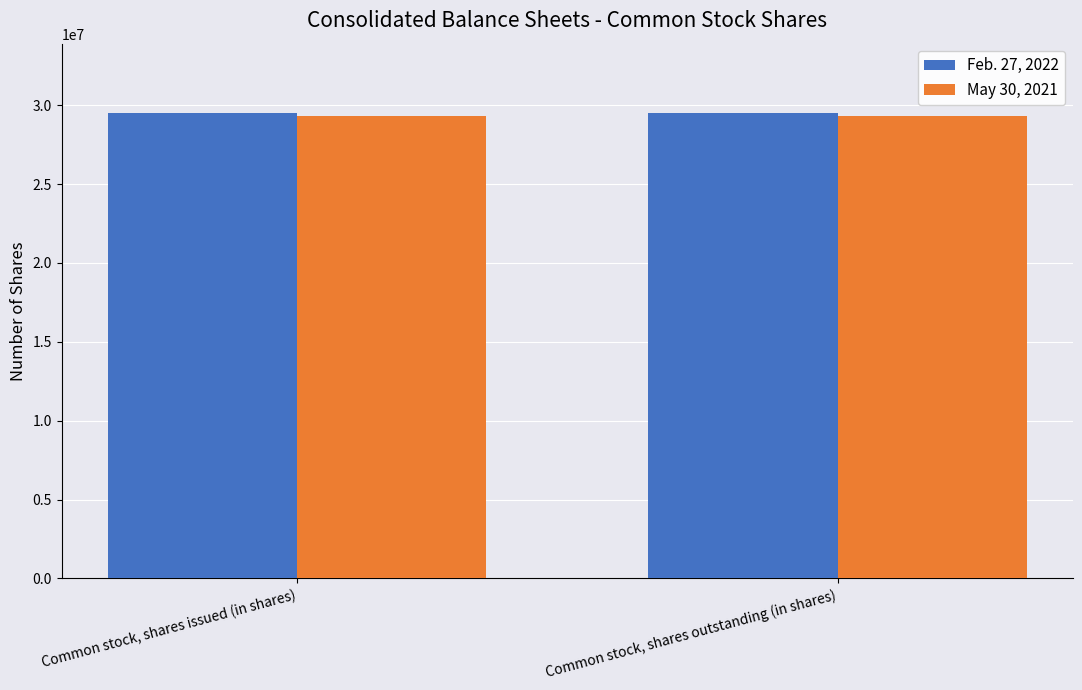

At Common stock, shares issued (in shares), list the series in order from largest to smallest.

Feb. 27, 2022, May 30, 2021